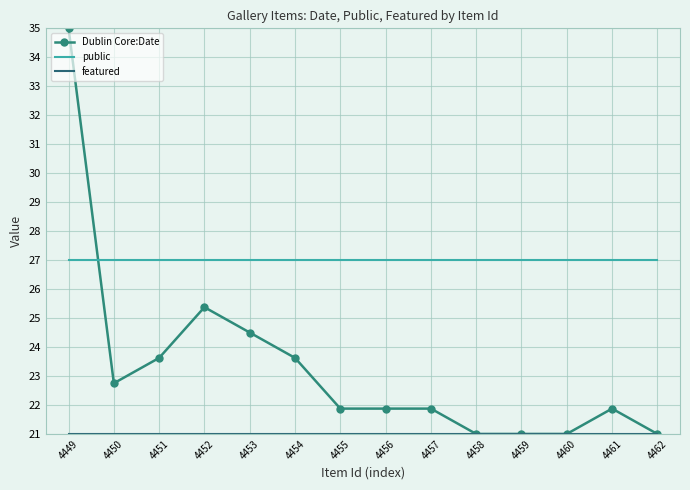

Which series has the largest range (max minus min)?

Dublin Core:Date